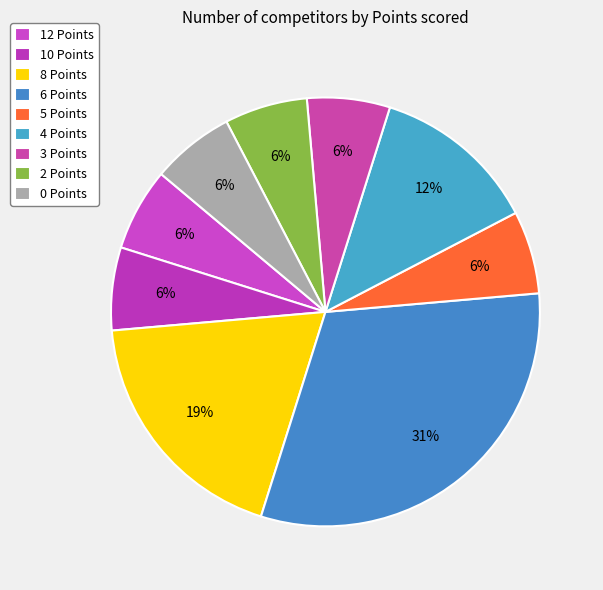

To the nearest percent, what portion does 10 Points represent?

6%